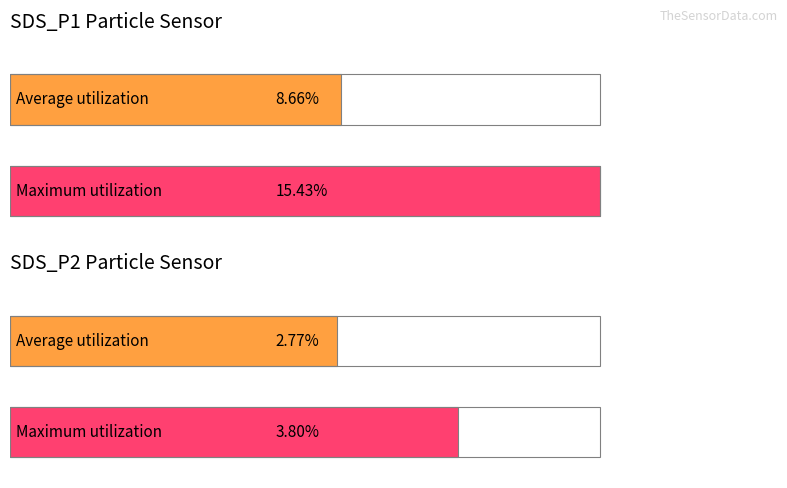

Which series has the largest total across all categories?

SDS_P1